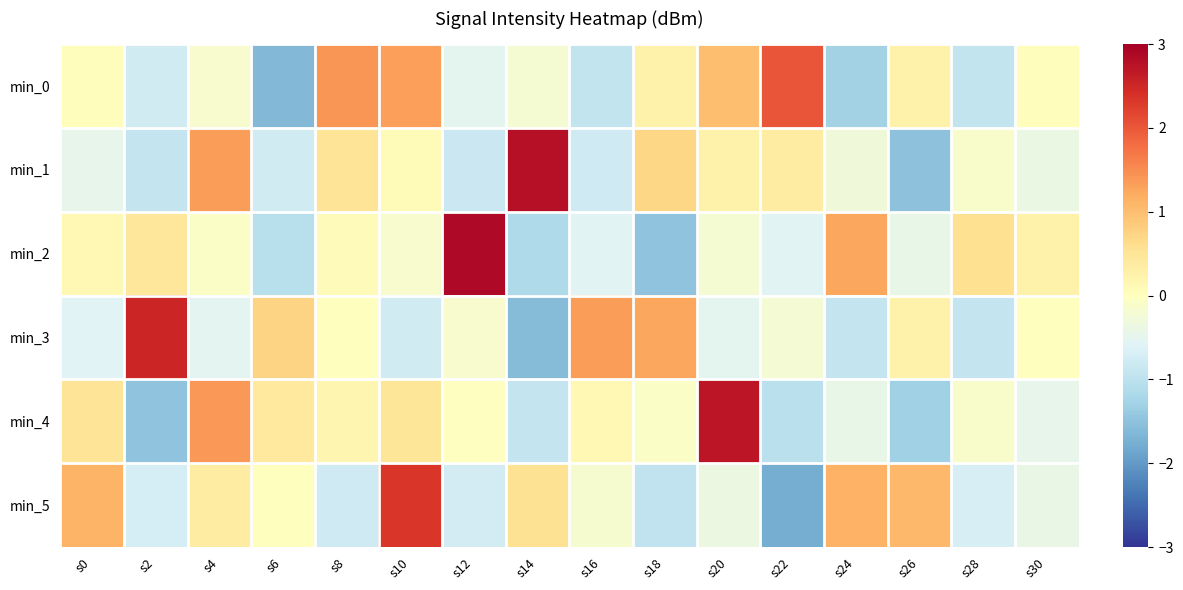

What is the total value across all series at s8?

1.4